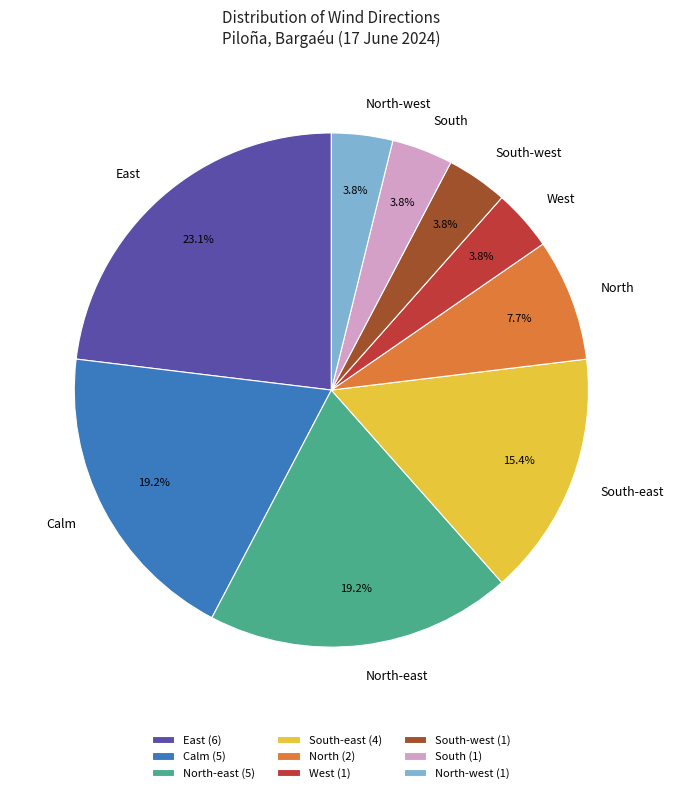

Is there a majority slice in this chart?

No